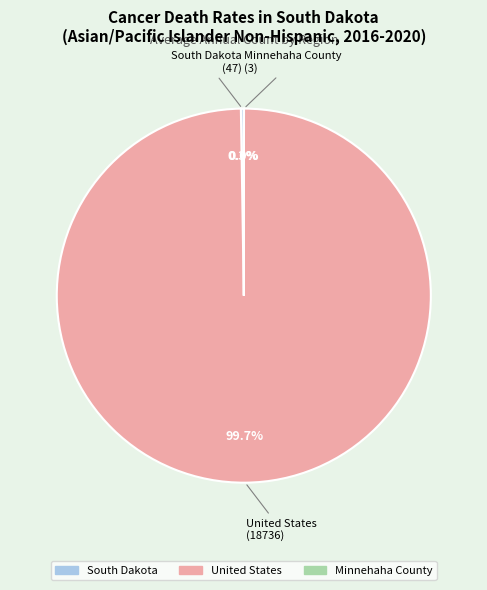

What is the largest slice in the pie chart?

United States